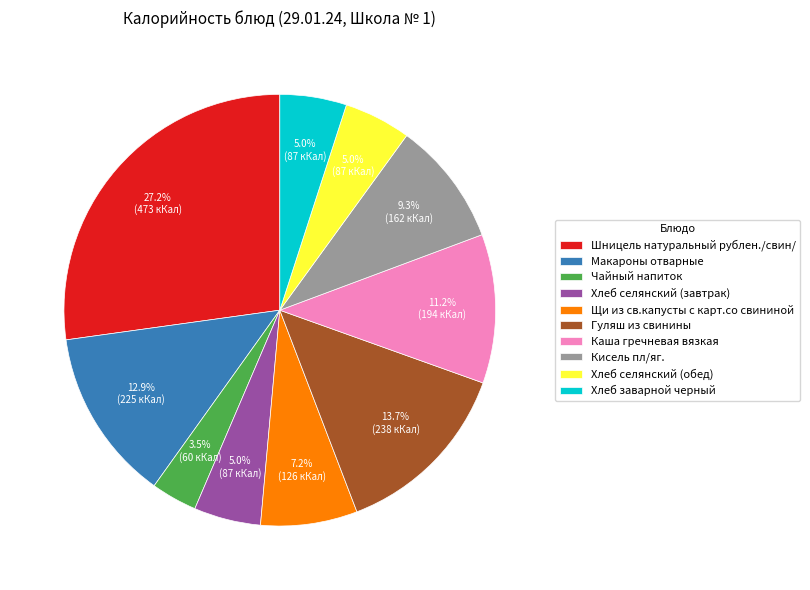

What percentage is the Гуляш из свинины slice, to the nearest percent?

14%